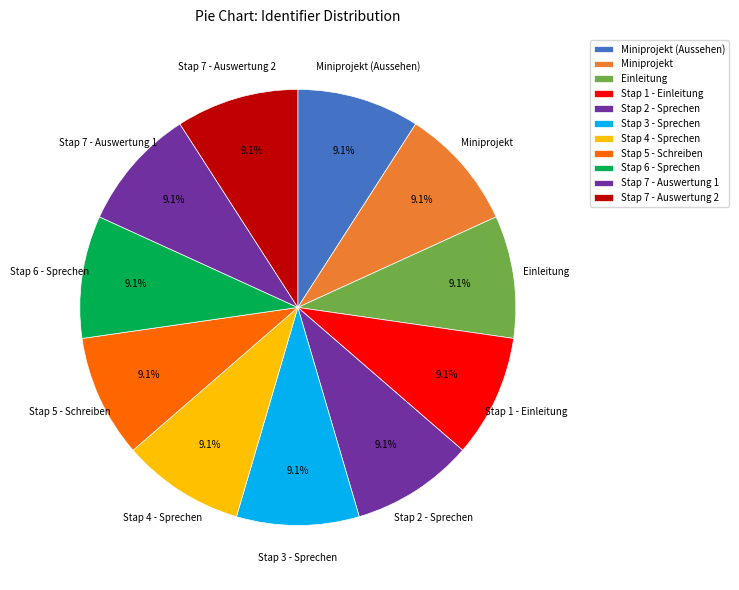

Does any single category account for the majority?

No